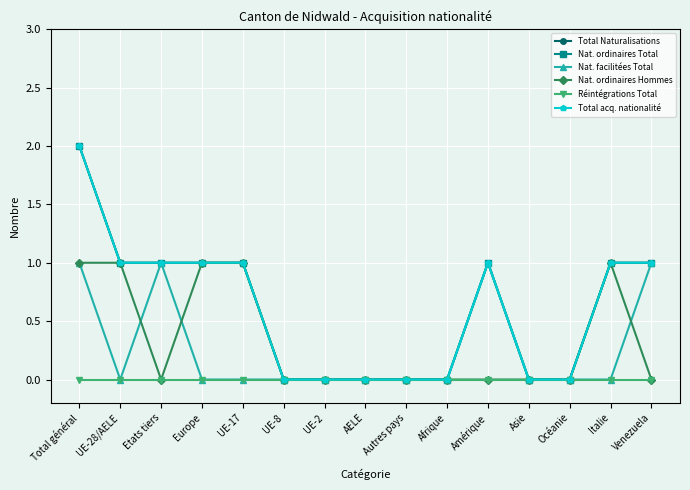

At which label does Total acq. nationalité first exceed 1?

Total général